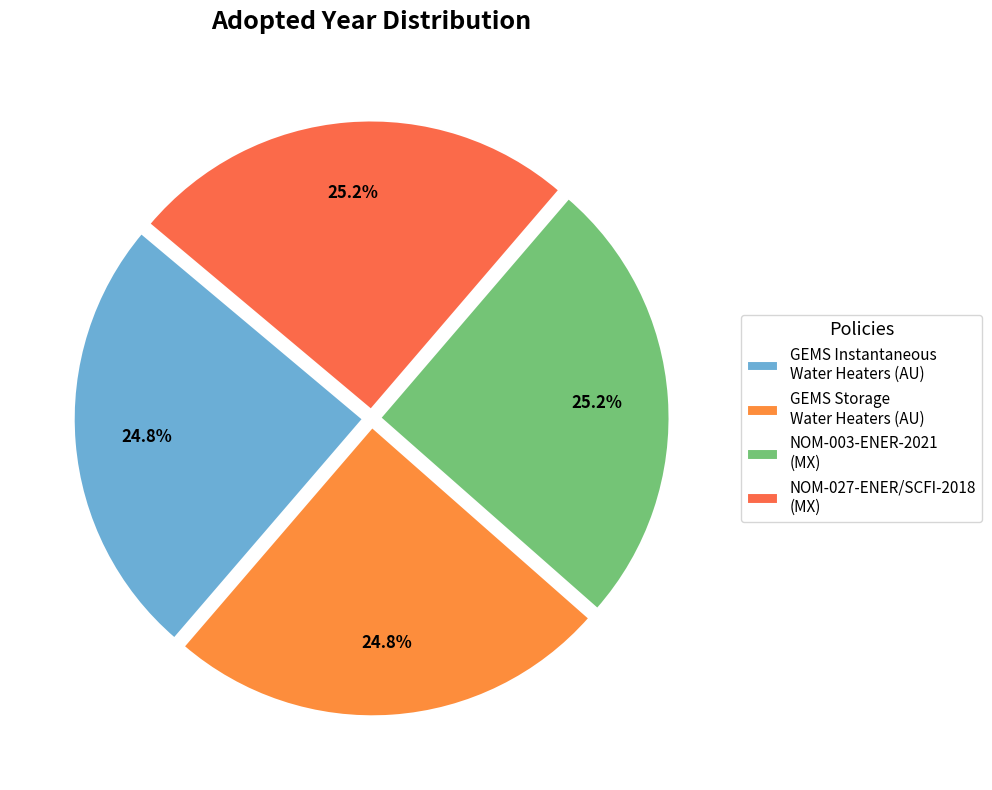

Is there any slice that represents more than half of the pie?

No